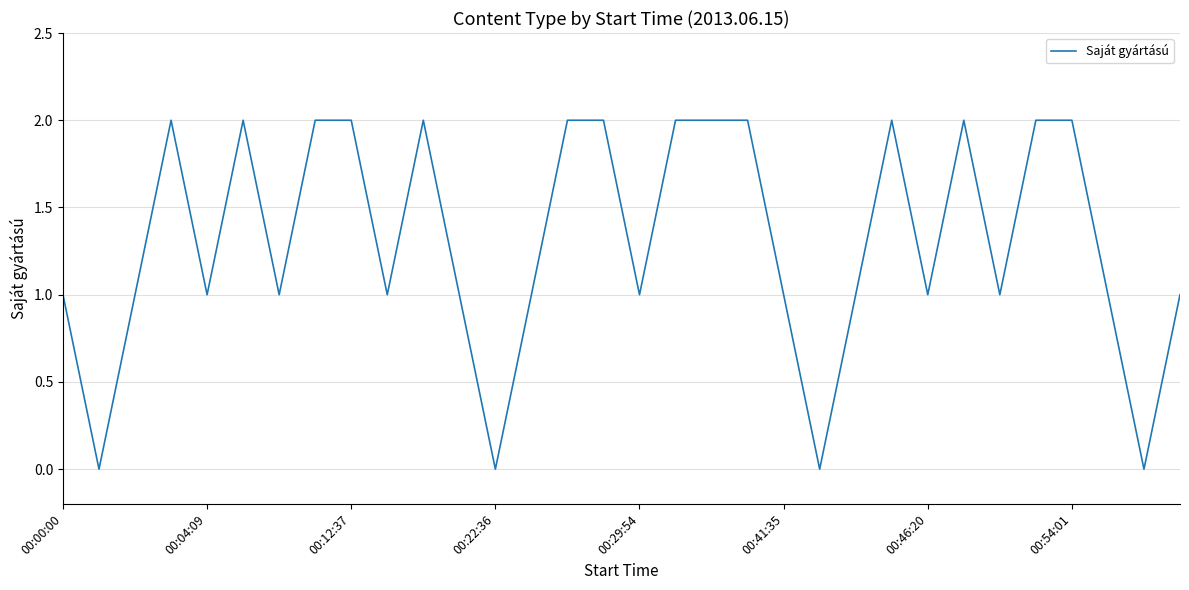

Does the chart display data point markers on the line(s)?

No